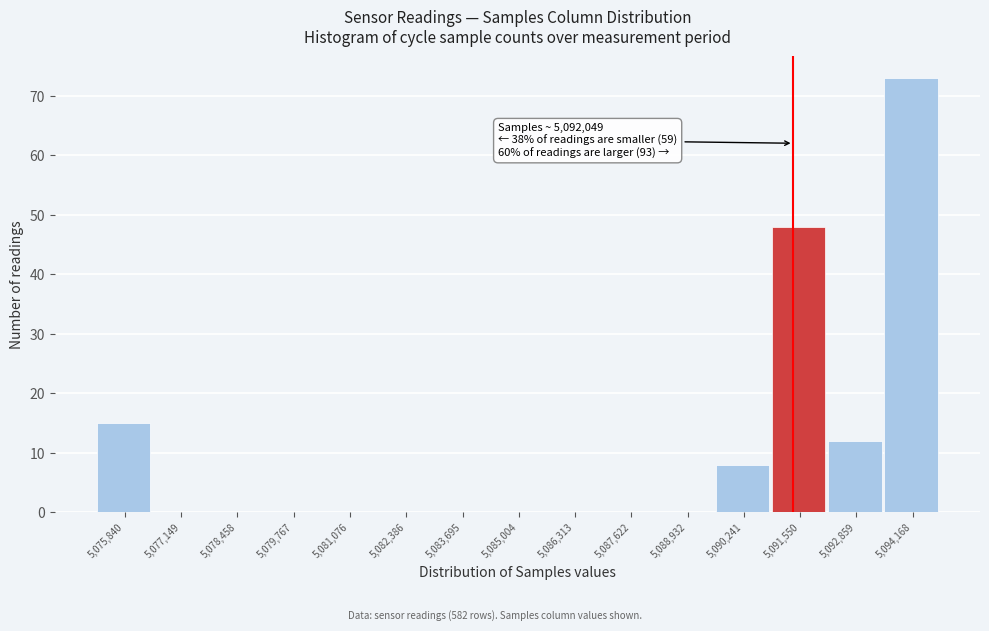

Reading right to left, transcribe all the data shown in this chart.

5,094,168=73	5,092,859=12	5,091,550=48	5,090,241=8	5,088,932=0	5,087,622=0	5,086,313=0	5,085,004=0	5,083,695=0	5,082,386=0	5,081,076=0	5,079,767=0	5,078,458=0	5,077,149=0	5,075,840=15